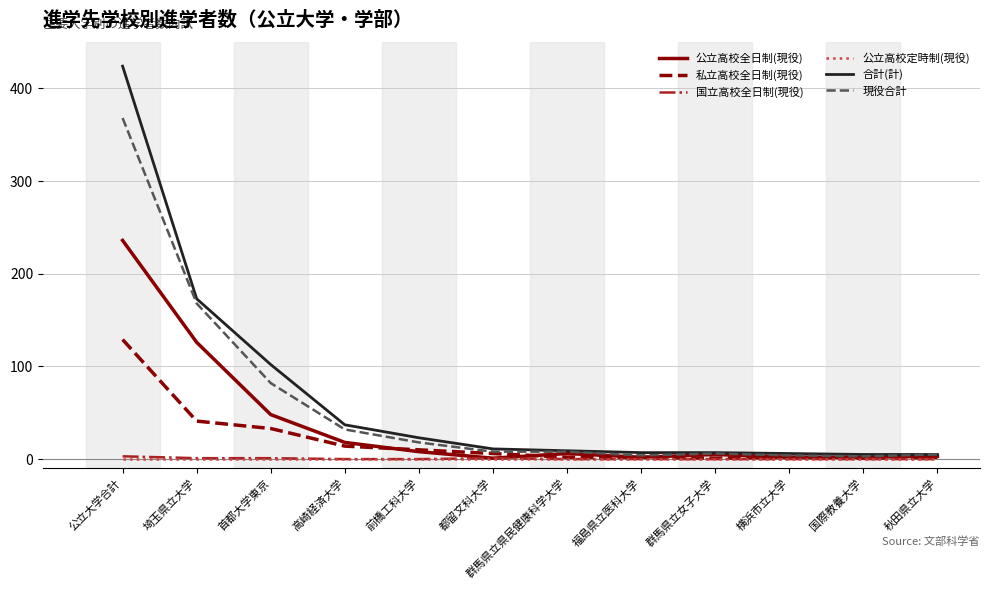

Which label corresponds to the largest value in the chart?

公立大学合計